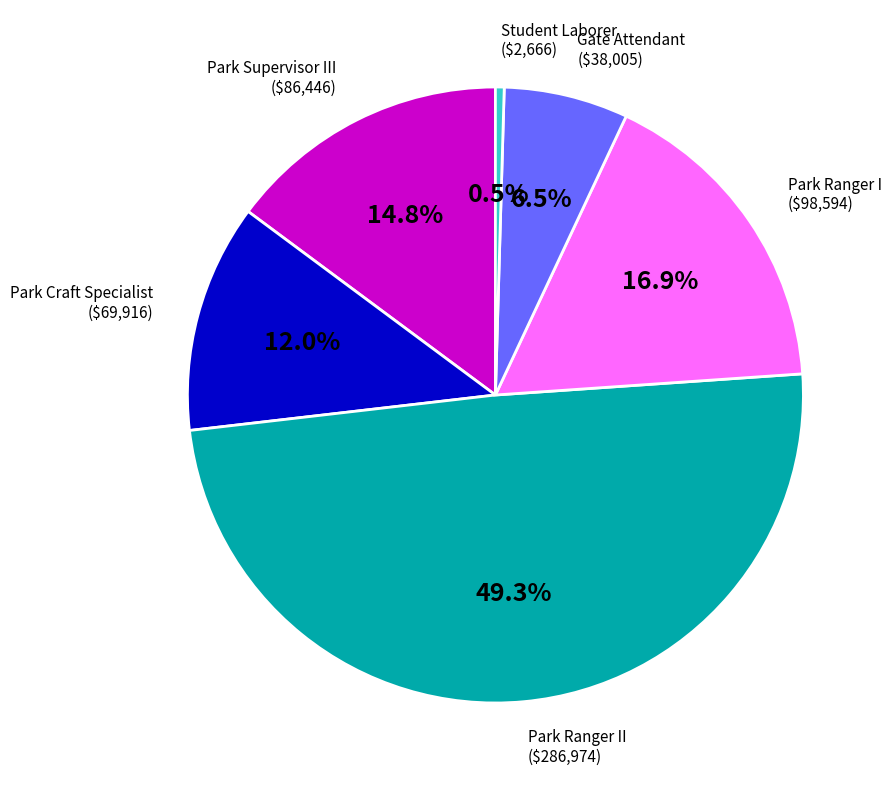

Is there any slice that represents more than half of the pie?

No